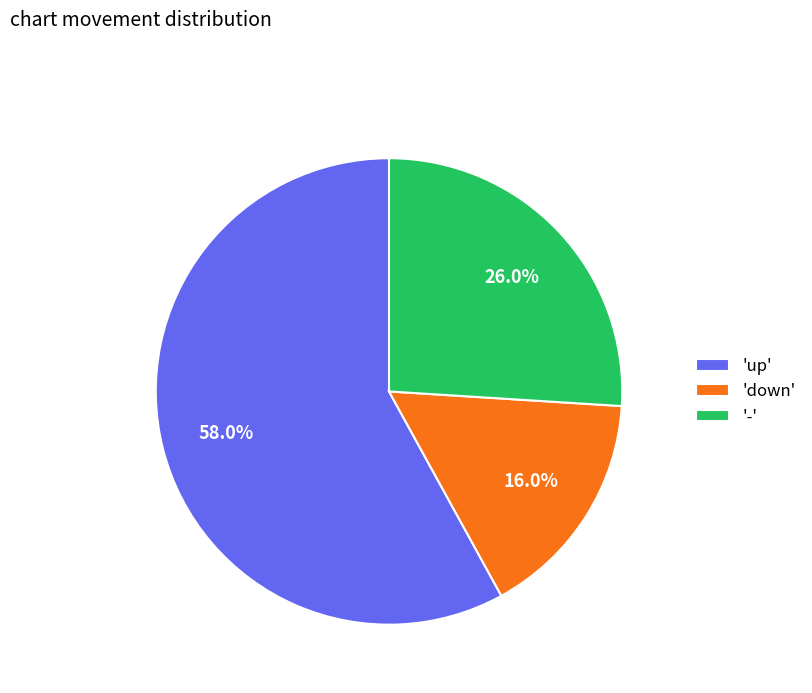

Rank the categories by value from lowest to highest.

'down', '-', 'up'